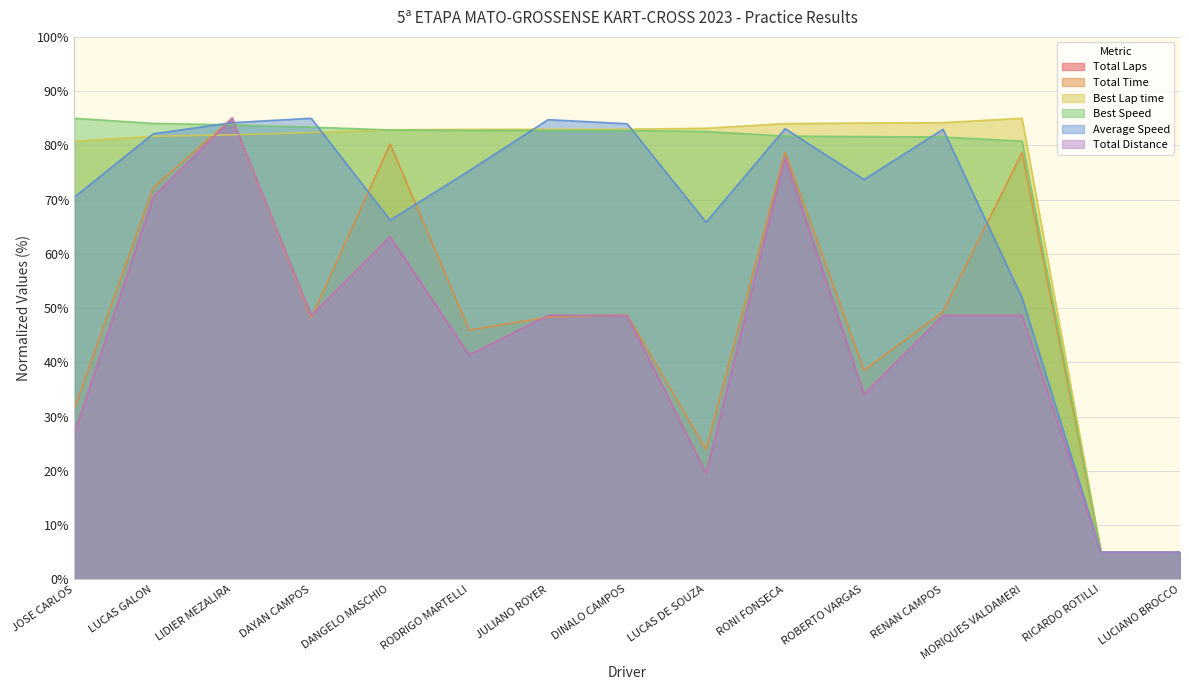

Count the number of categories in the chart.

15